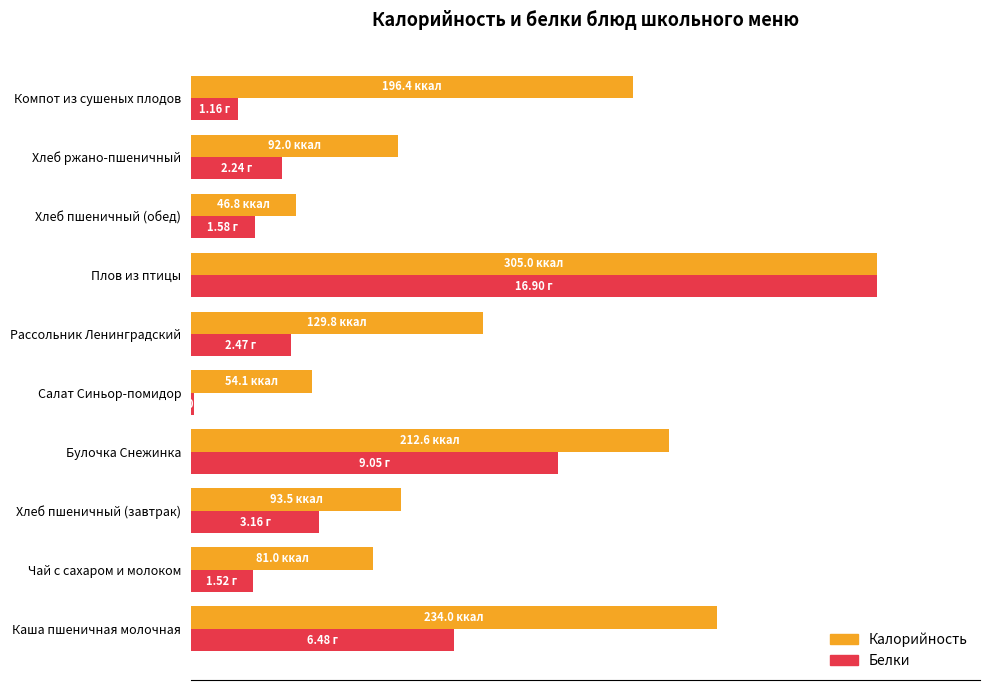

Rank the series by their average value, from highest to lowest.

Калорийность, Белки